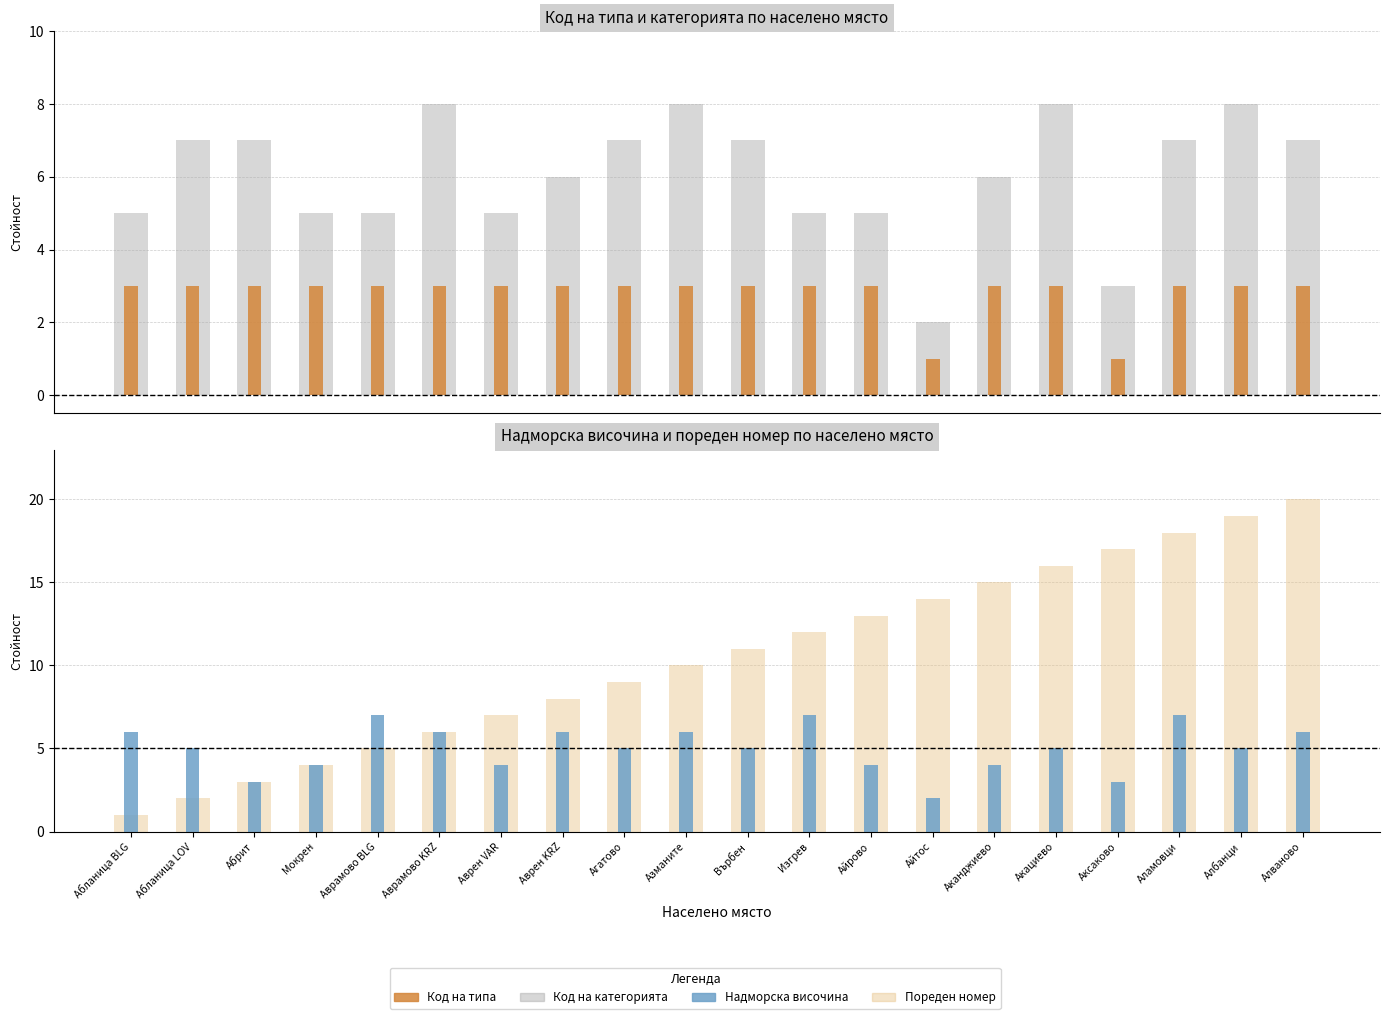

What is the value of the Пореден номер bar at the 11th from the left?

11